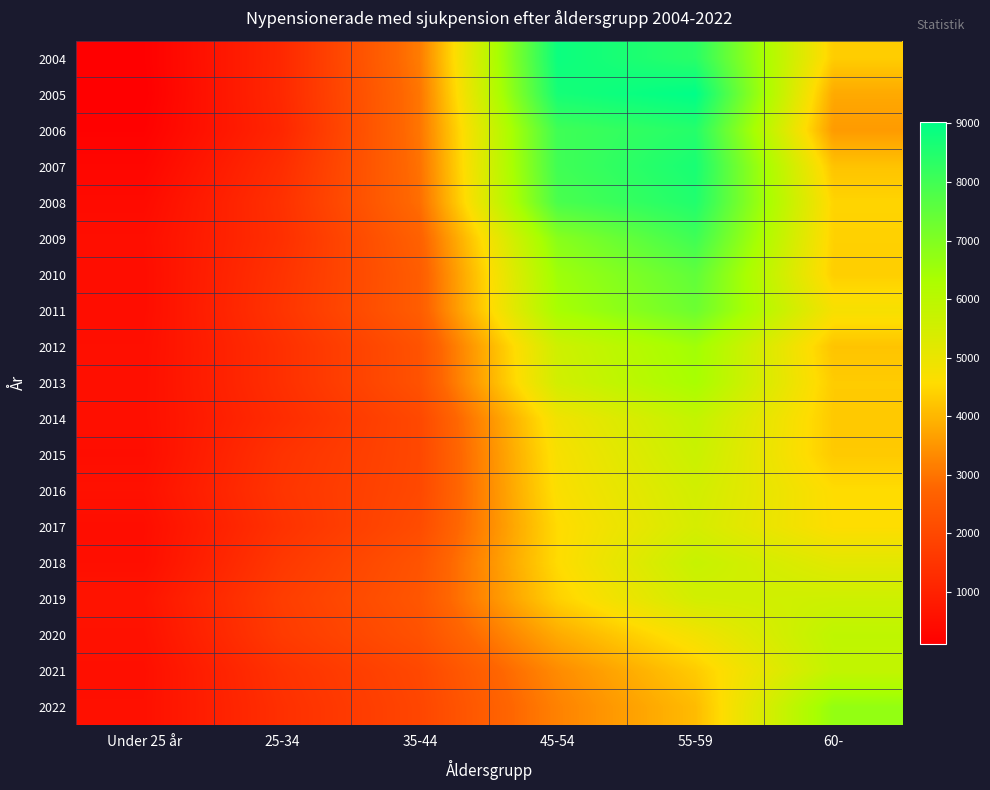

Which has a higher value, 60- or Under 25 år?

60-